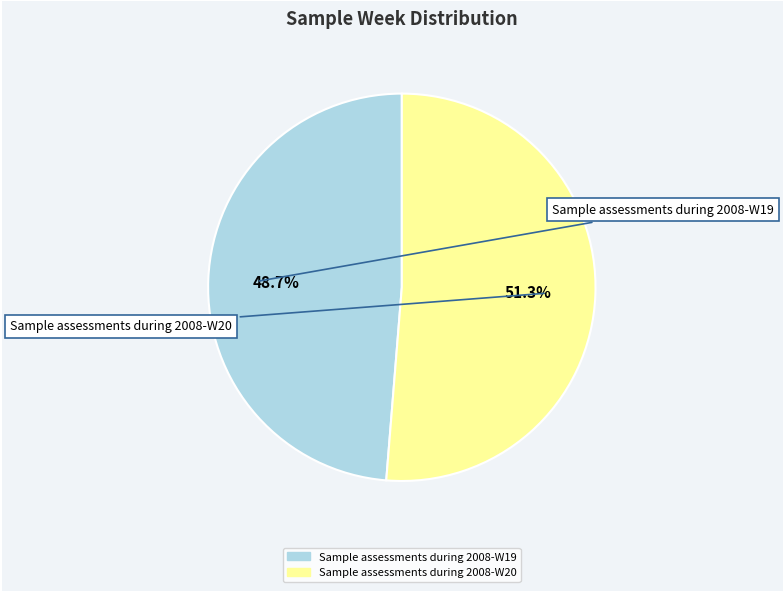

Is there any slice that represents more than half of the pie?

Yes